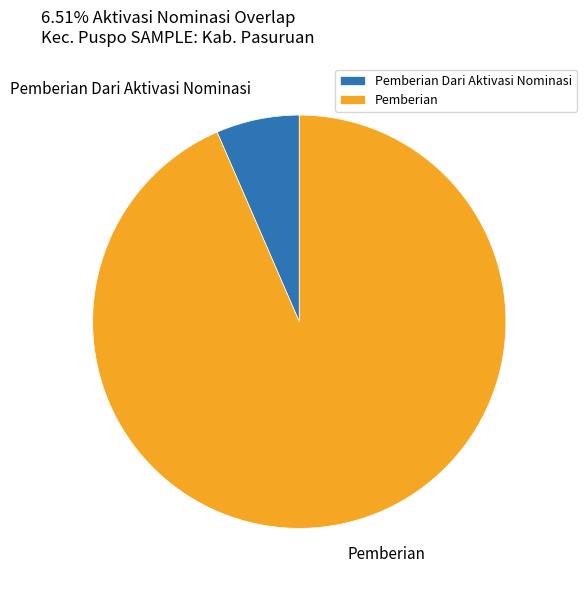

The Pemberian slice represents 93% of the pie. True or false?

True